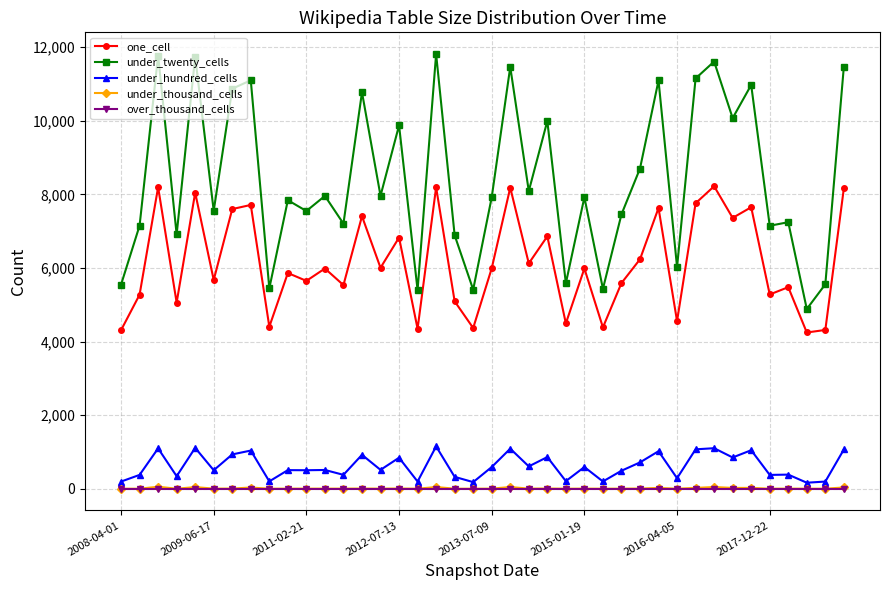

Which series has the largest total across all categories?

under_twenty_cells